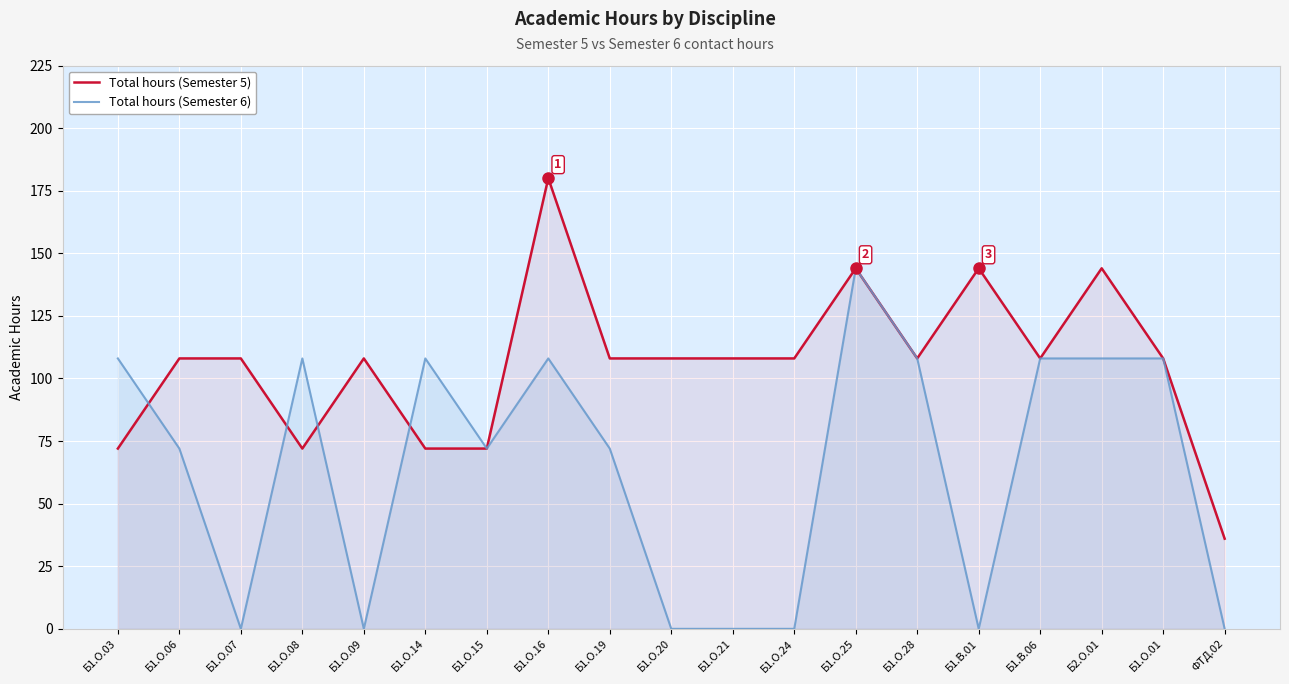

At which label is Total hours (Semester 6) closest to 72?

Б1.О.06